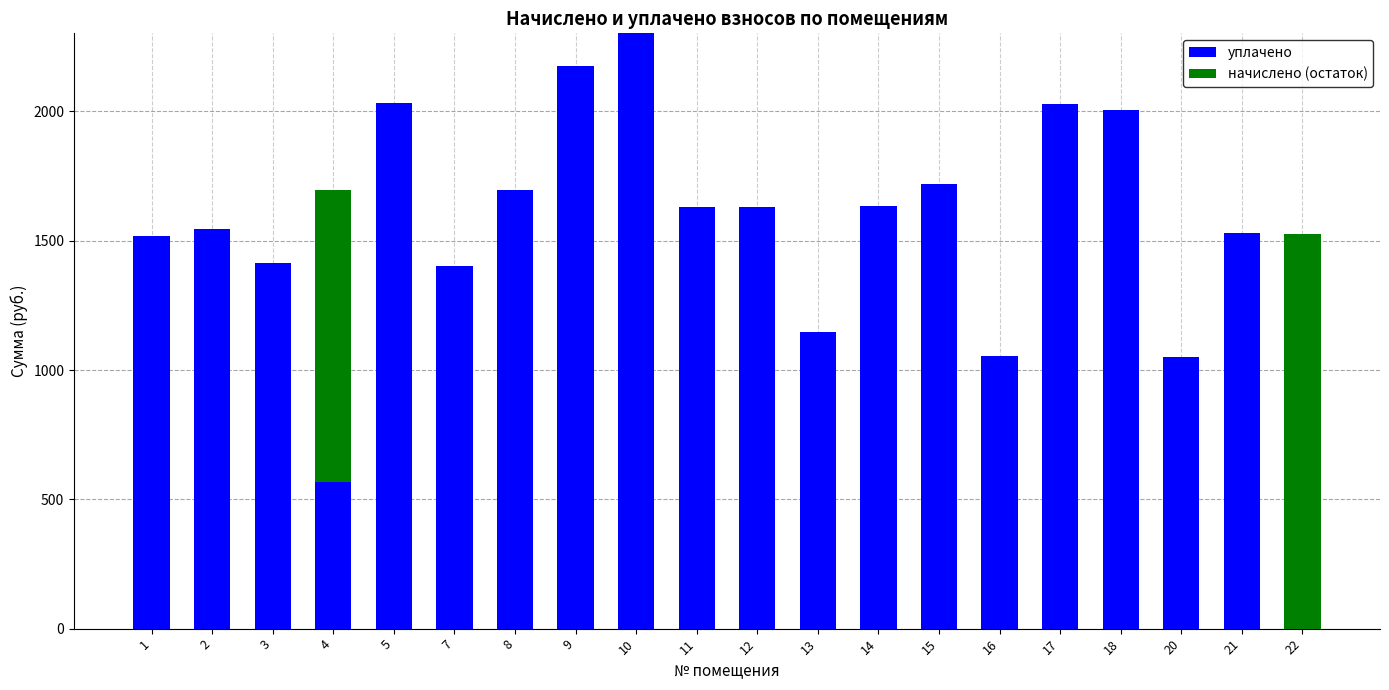

What is the total value across all series at 11?

1631.4